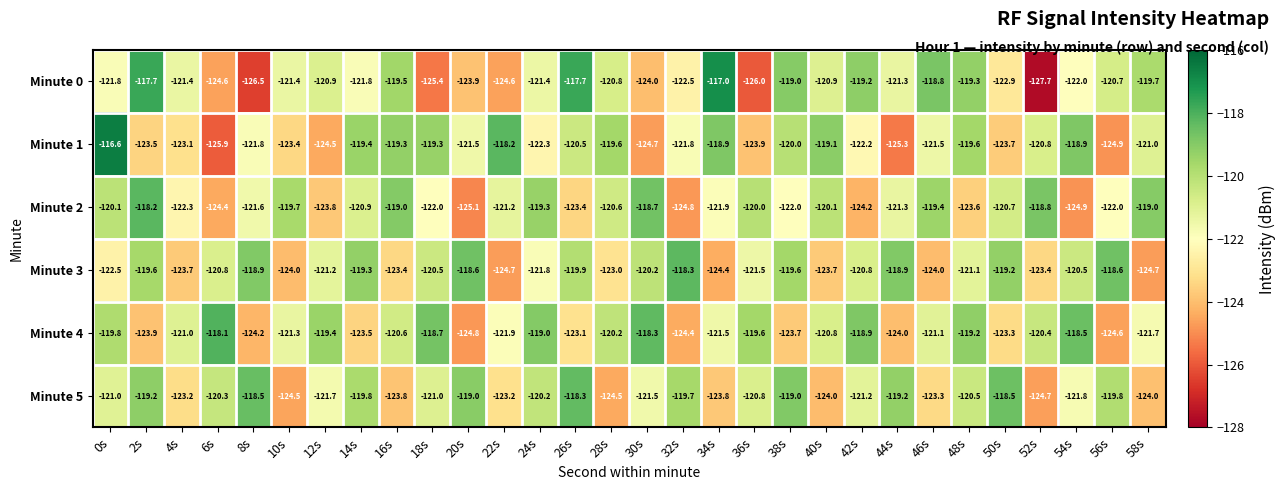

What is the difference between the maximum and second lowest values in the Minute 1 series?

8.7